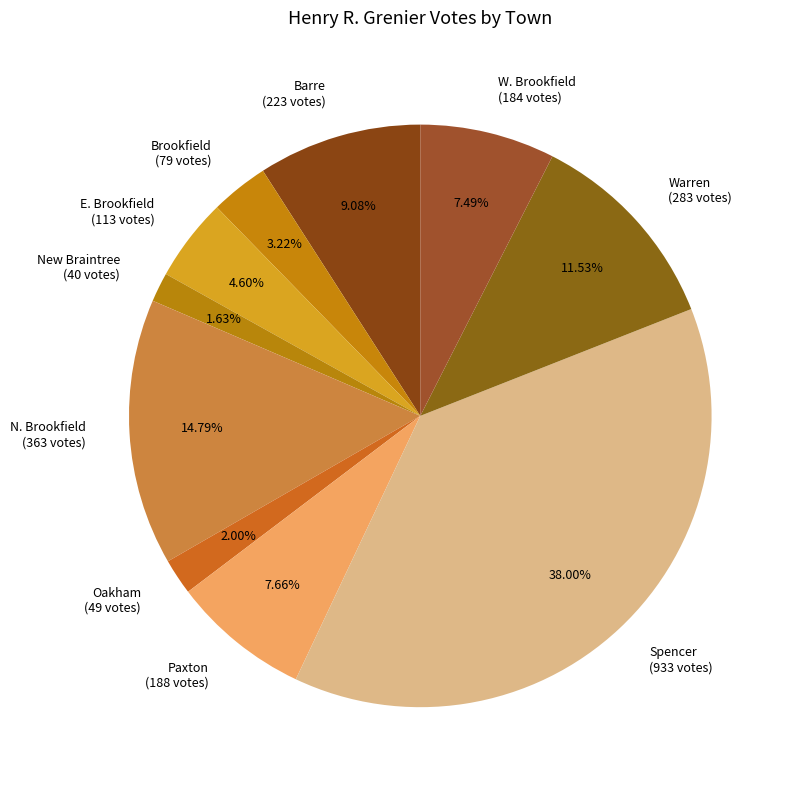

Is there any slice that represents more than half of the pie?

No